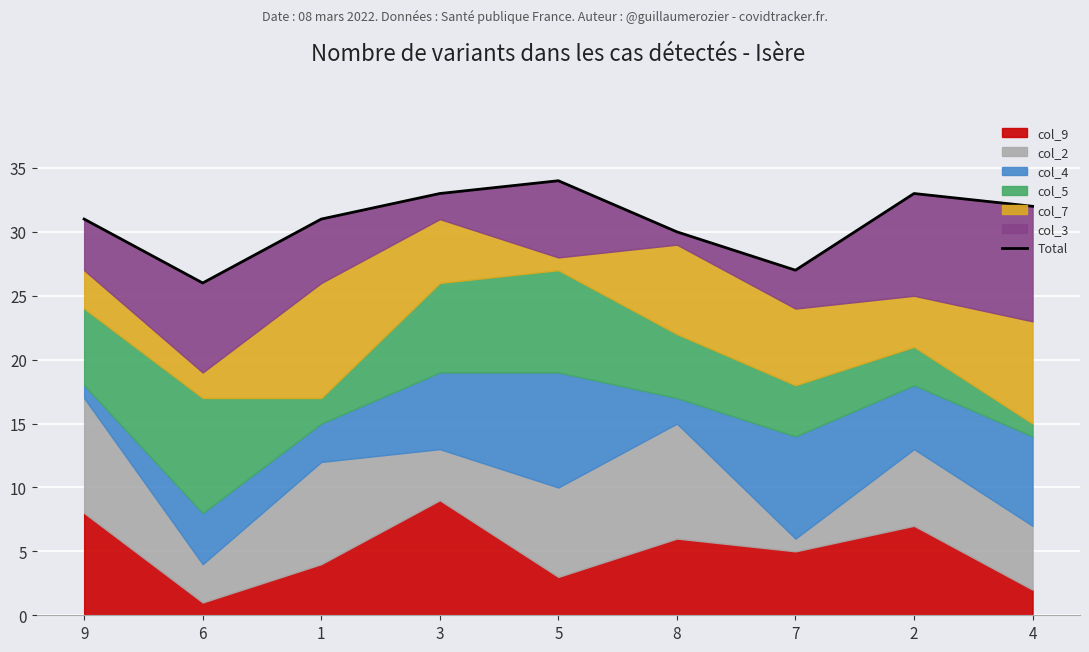

Which has a higher value, 7 or 6?

7